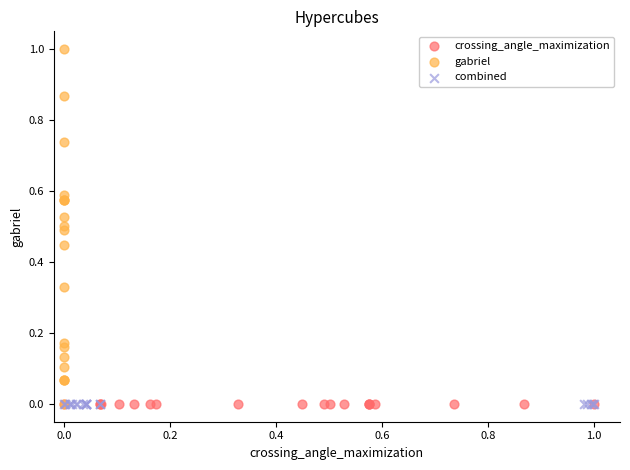

Which series contains the highest Y value?

gabriel